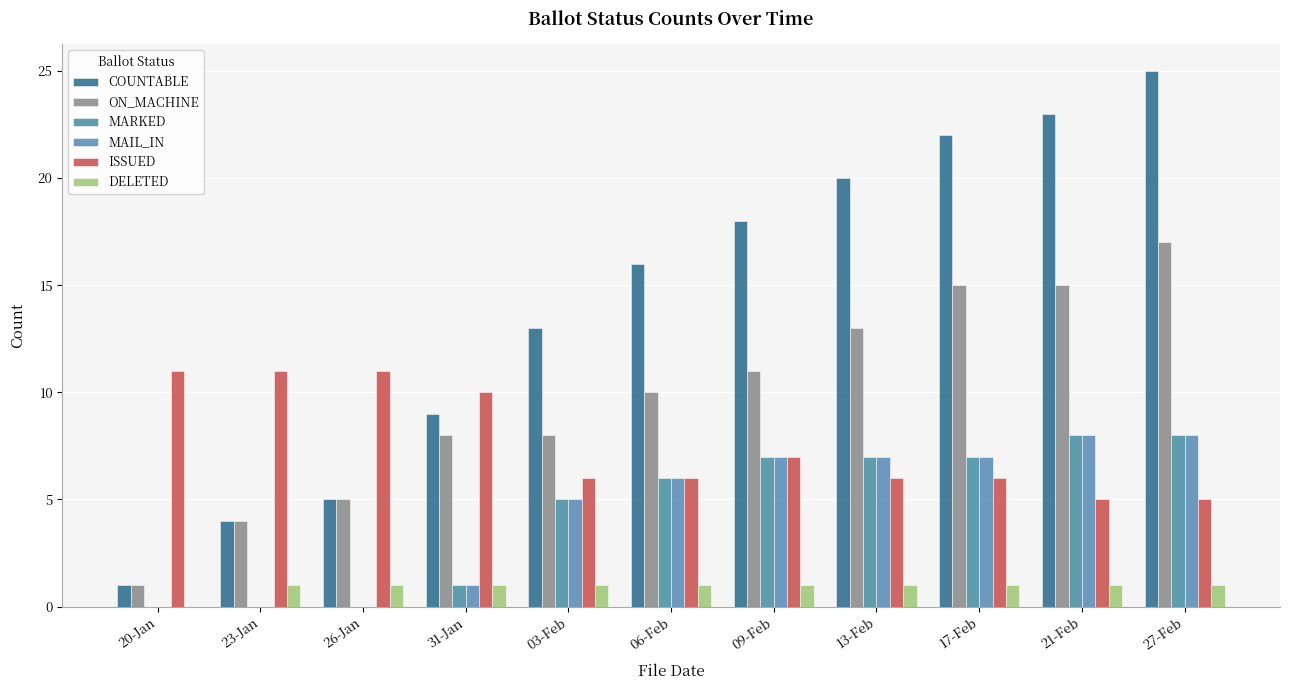

What is the value of the MARKED bar at the 8th from the left?

7